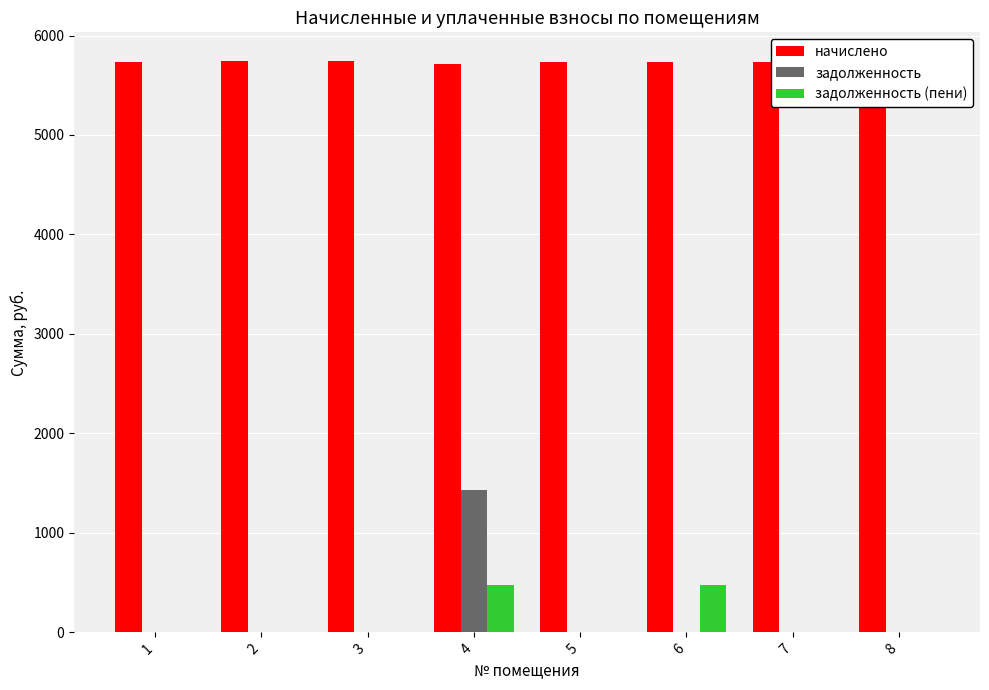

Are the bars grouped side by side (vs. stacked)?

Yes